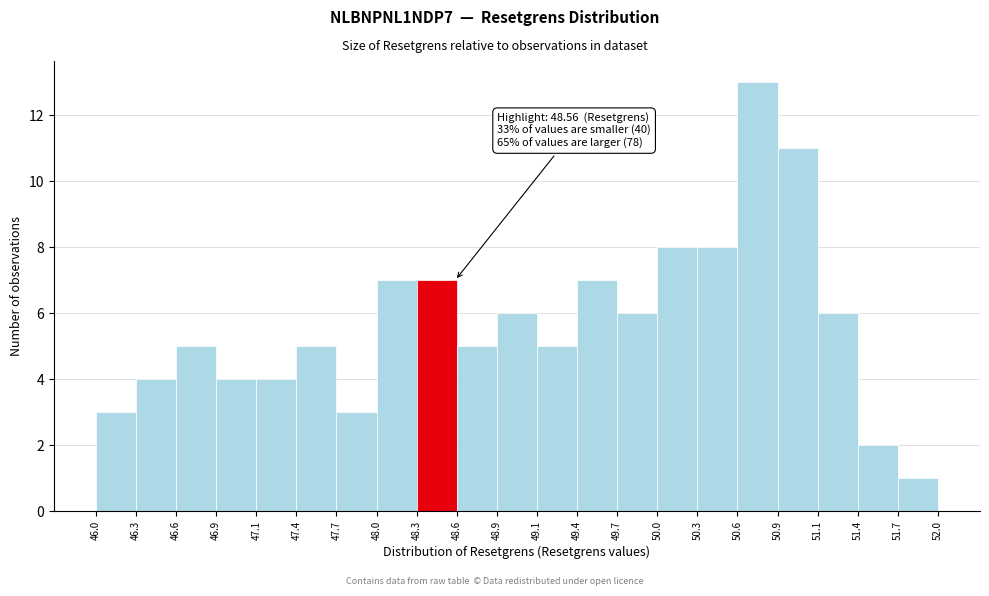

Which range on the x-axis has the tallest bar?

50.6 to 50.9